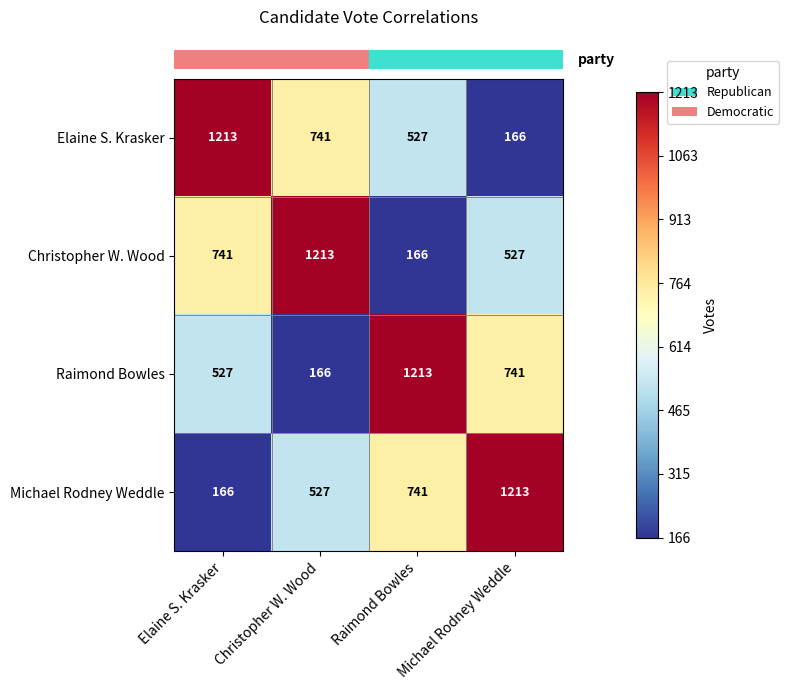

Read the Raimond Bowles value at Michael Rodney Weddle, to the nearest 10.

740